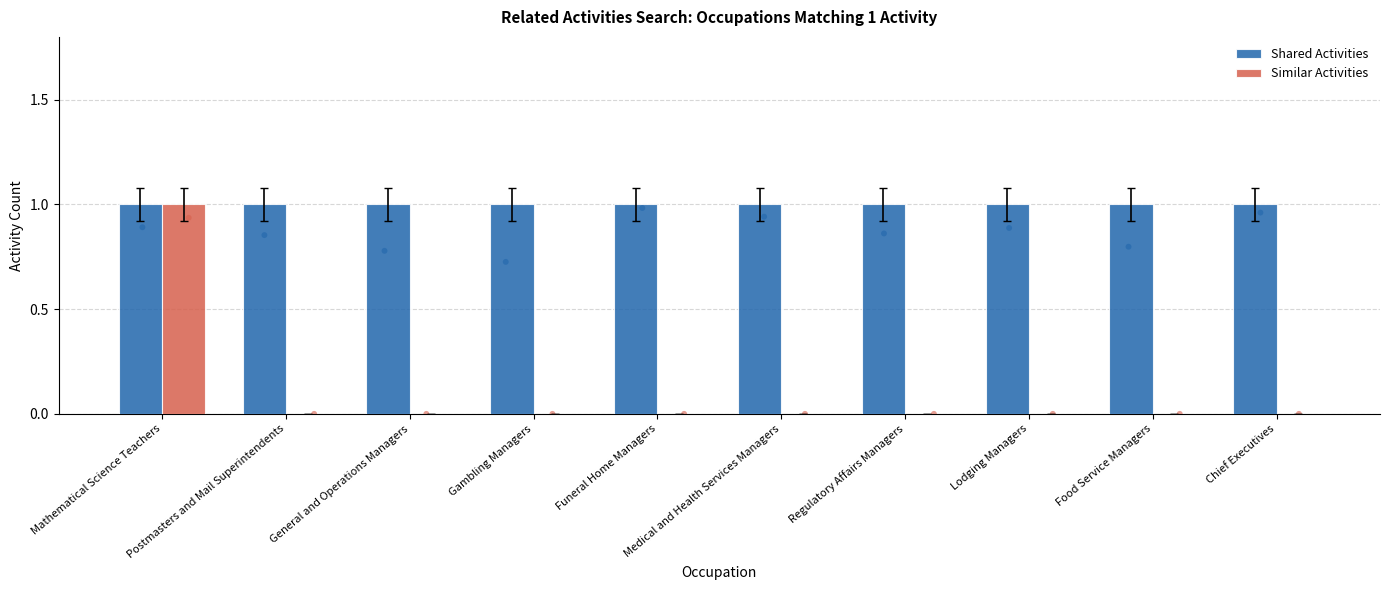

Which series has the largest Y range (max minus min)?

Similar Activities